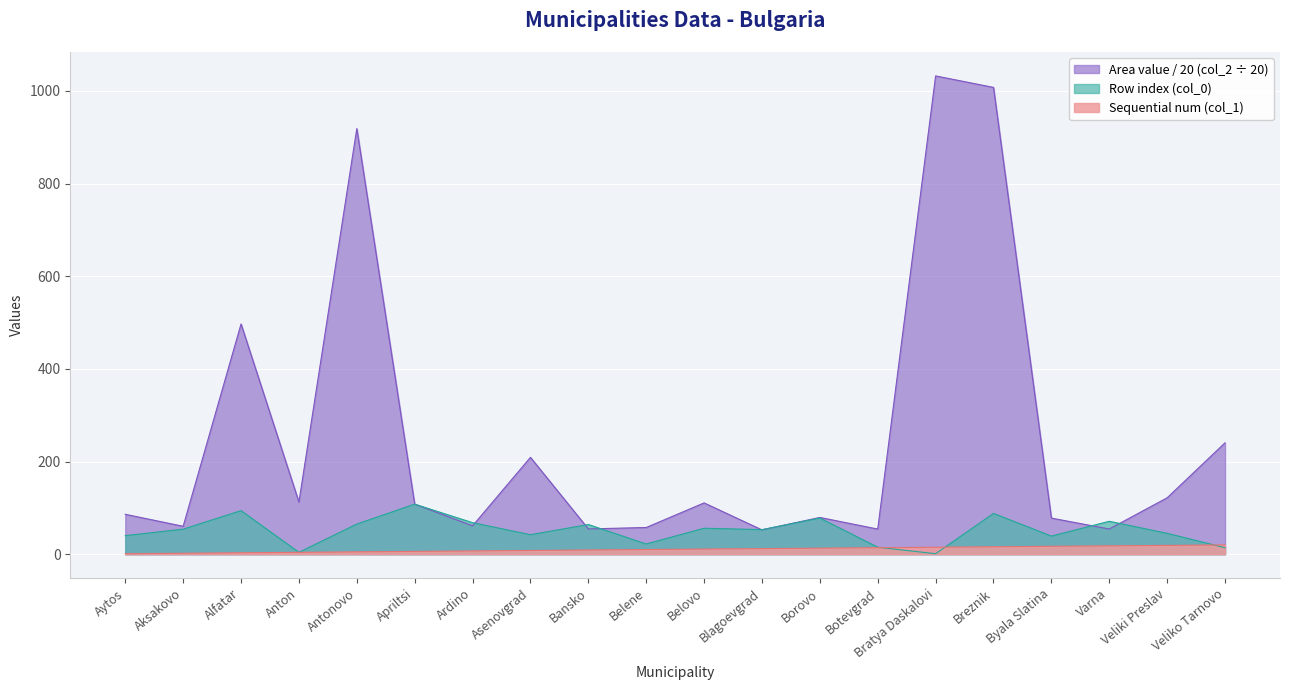

What is the average value of the Row index (col_0) series?

51.0